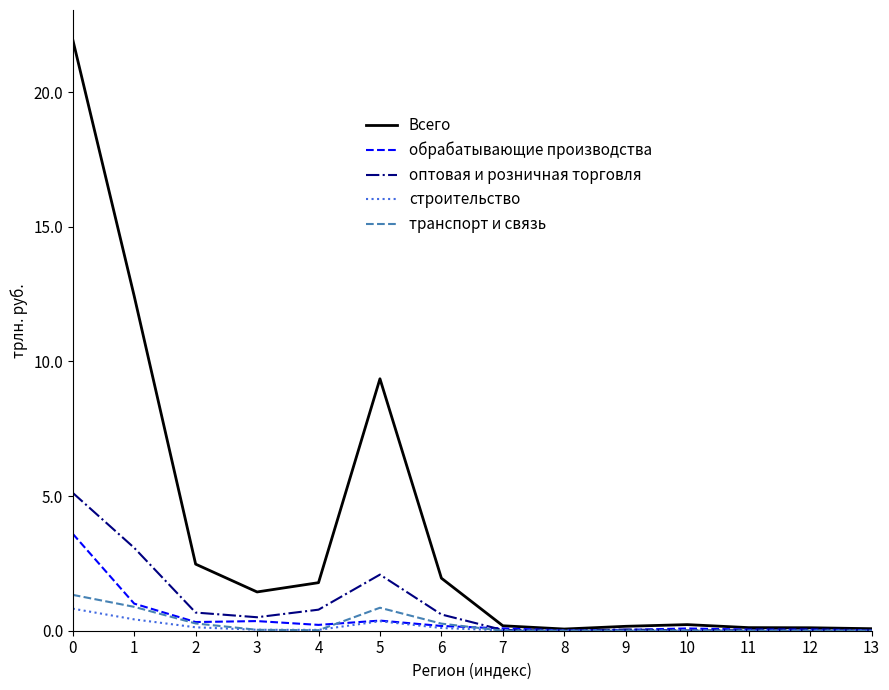

What is the total value across all series at 13?

0.1